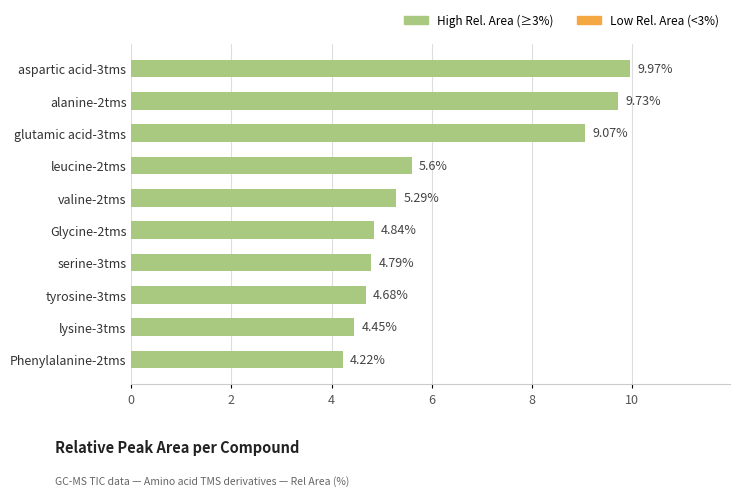

List the labels in order of value, largest first.

aspartic acid-3tms, alanine-2tms, glutamic acid-3tms, leucine-2tms, valine-2tms, Glycine-2tms, serine-3tms, tyrosine-3tms, lysine-3tms, Phenylalanine-2tms